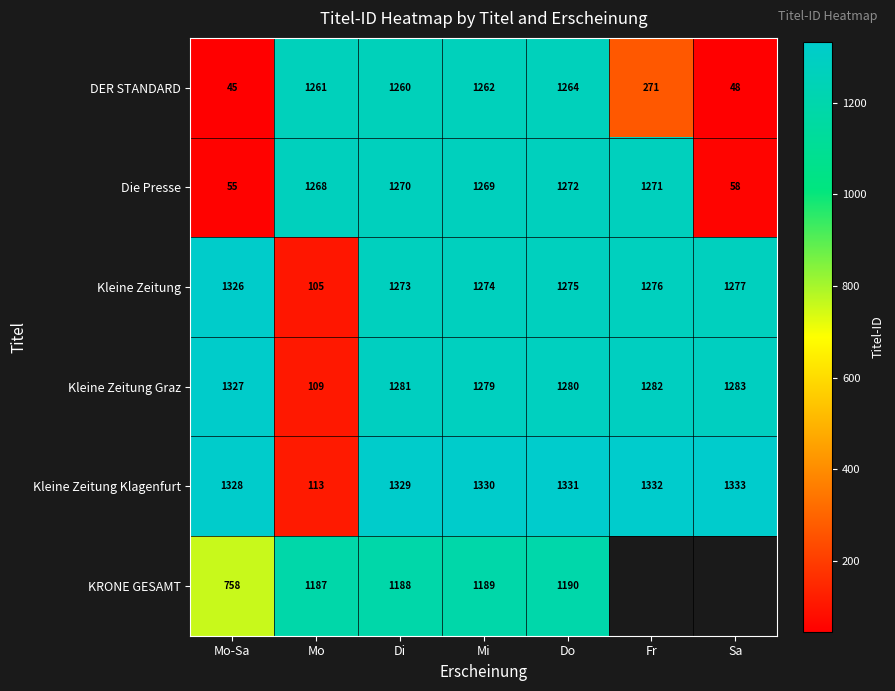

Which category has the highest value in the DER STANDARD series?

Do